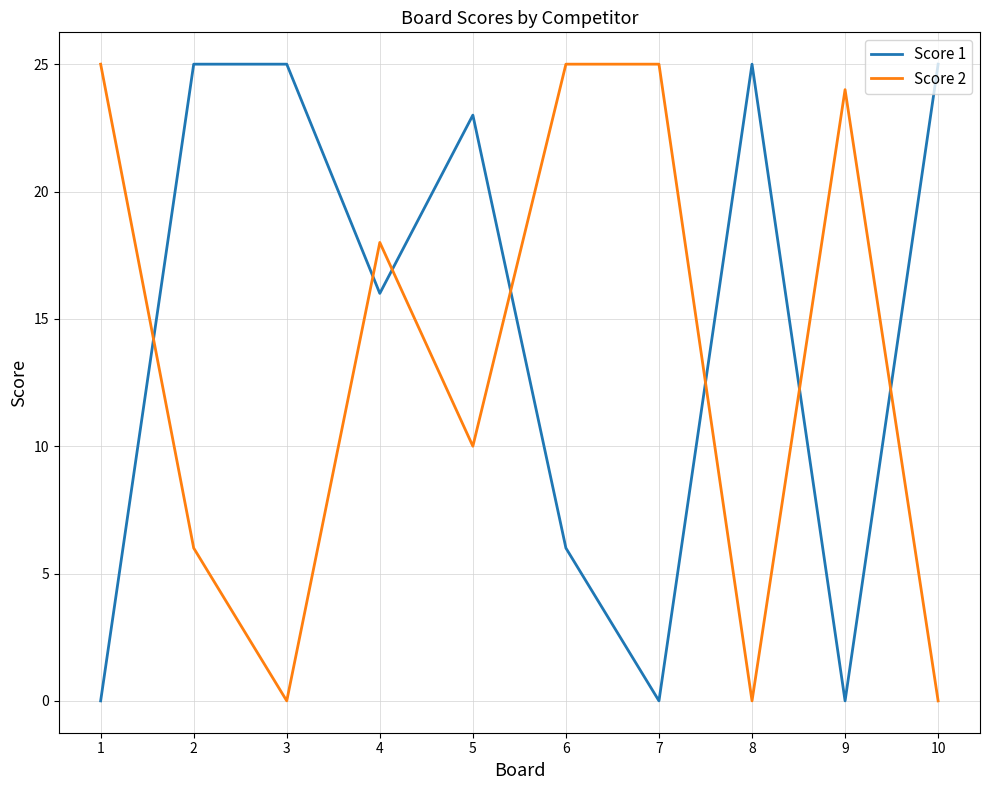

What is the difference between the maximum and second lowest values in the Score 1 series?

25